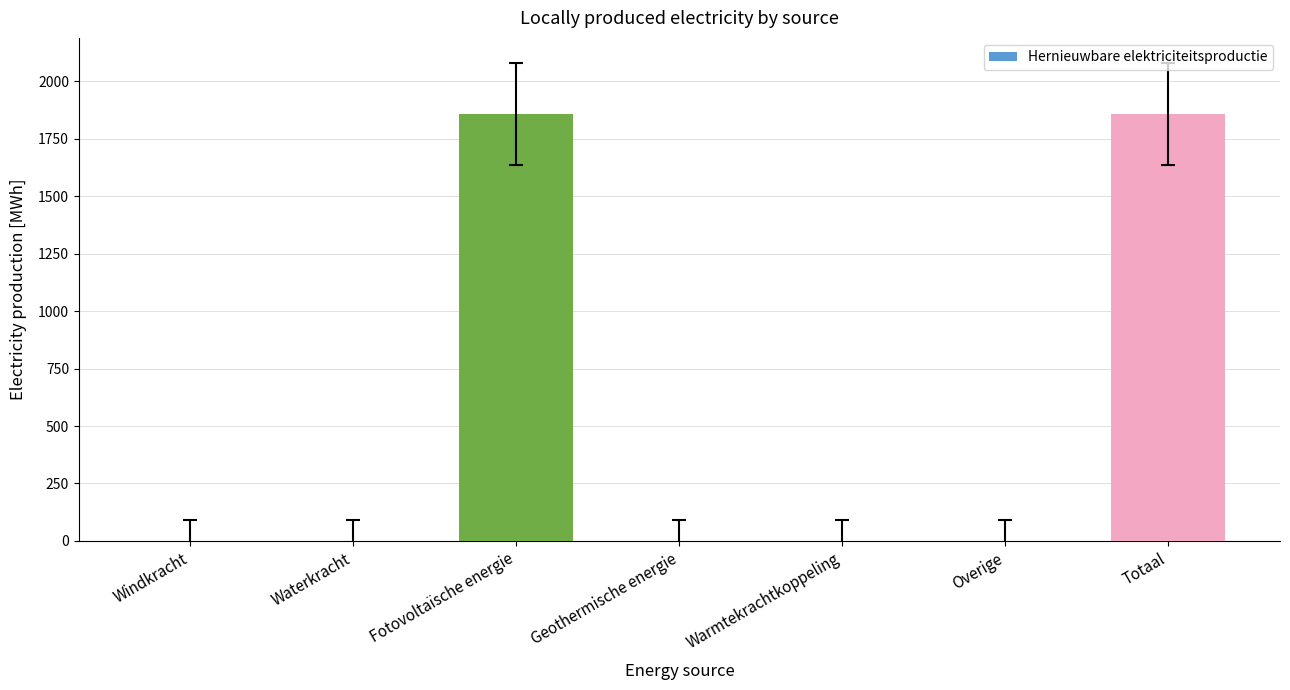

Reading left to right, list all the values displayed in this chart.

Windkracht=0.0	Waterkracht=0.0	Fotovoltaïsche energie=1857.6	Geothermische energie=0.0	Warmtekrachtkoppeling=0.0	Overige=0.0	Totaal=1857.6